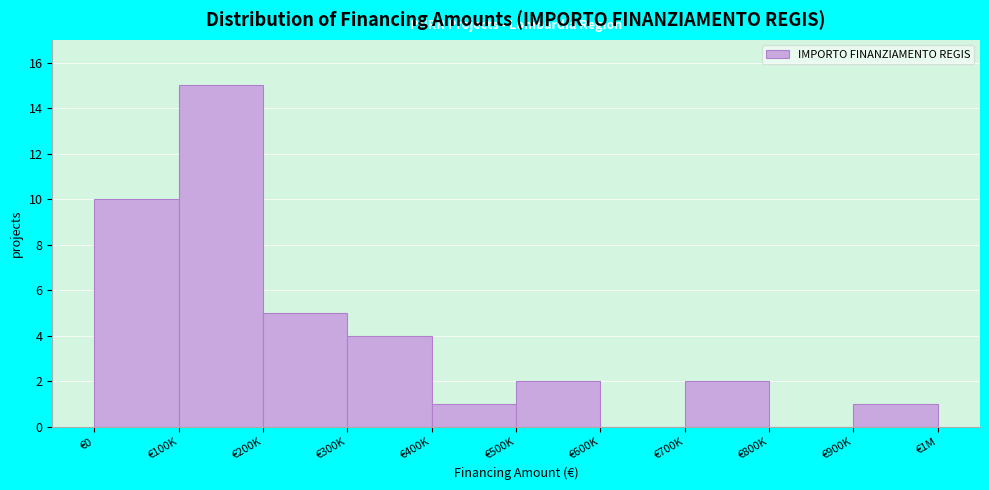

Reading left to right, transcribe all the data shown in this chart.

€0=10	€100K=15	€200K=5	€300K=4	€400K=1	€500K=2	€600K=0	€700K=2	€800K=0	€900K=1